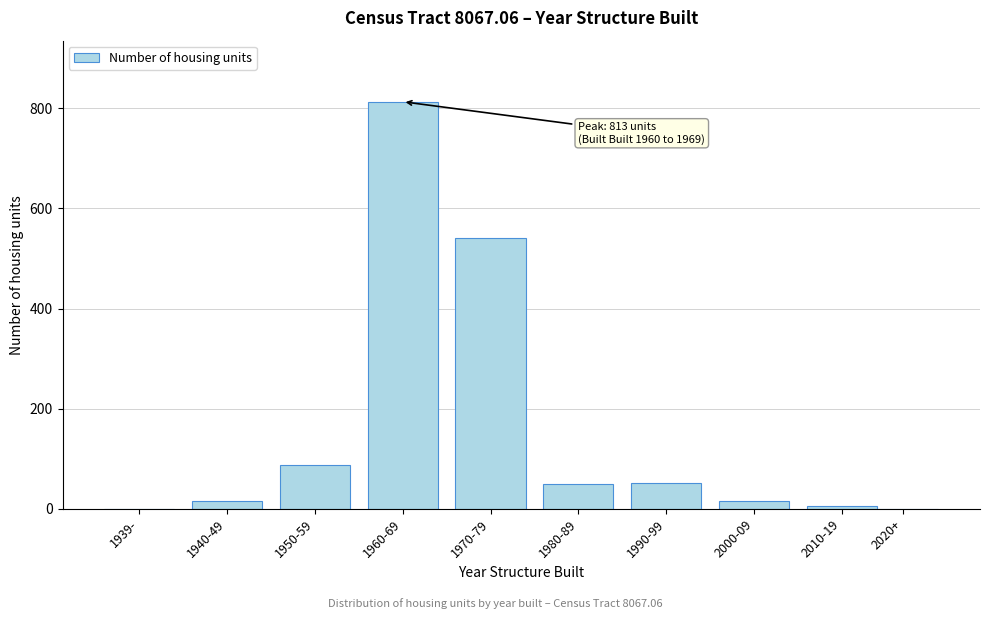

What is the sum of the values at 1970-79 and 1990-99?

591